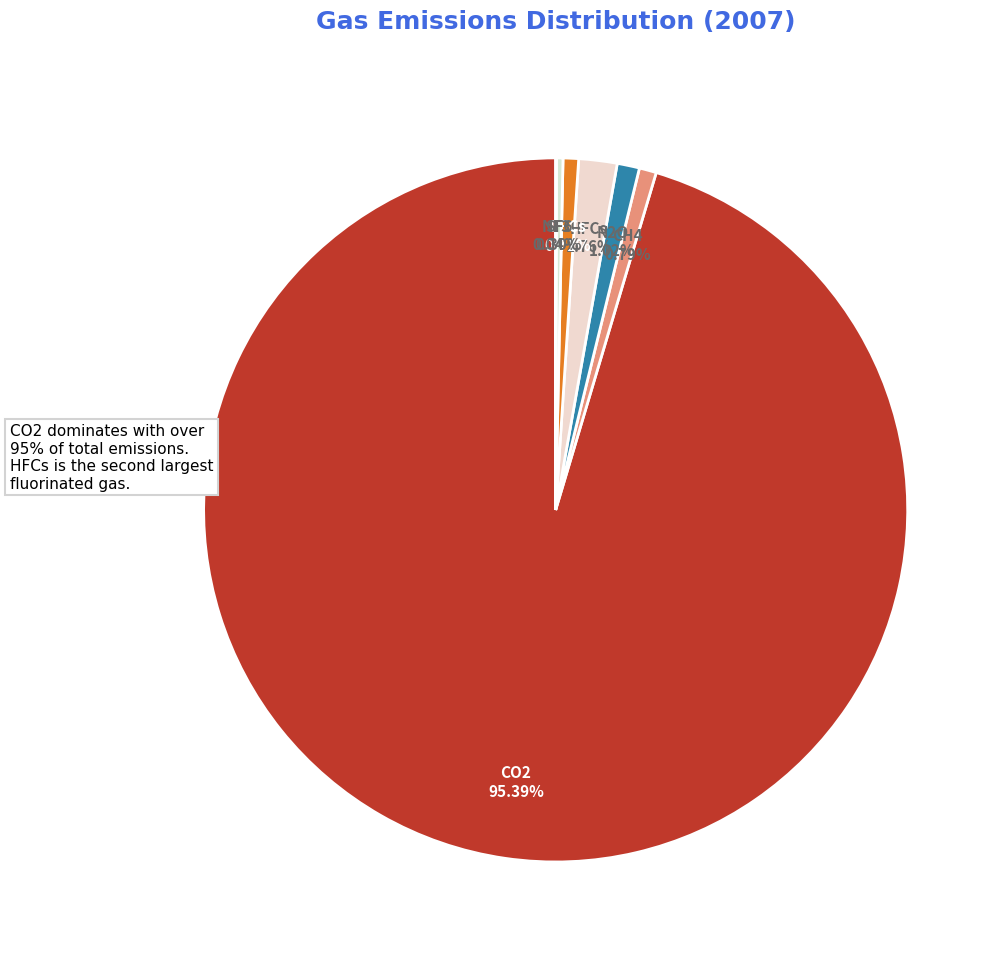

What is the largest slice in the pie chart?

CO2